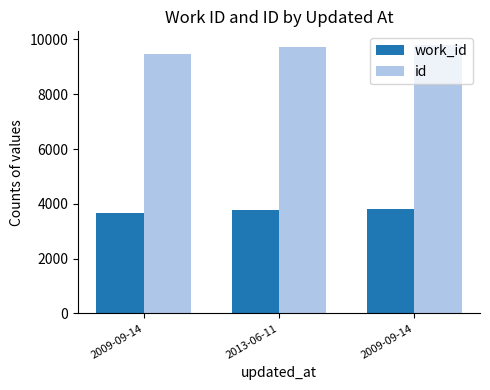

What is the label of the 2nd bar from the left?

2013-06-11